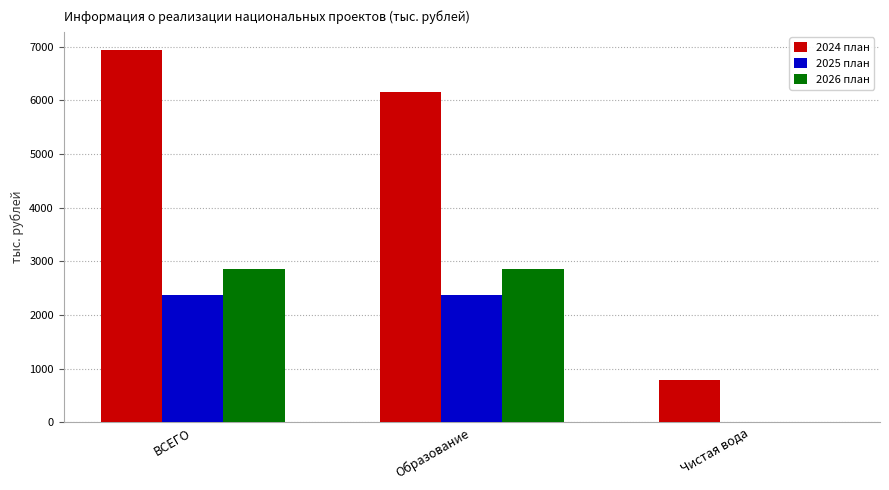

Where does the 2025 план series first go above 2364?

ВСЕГО